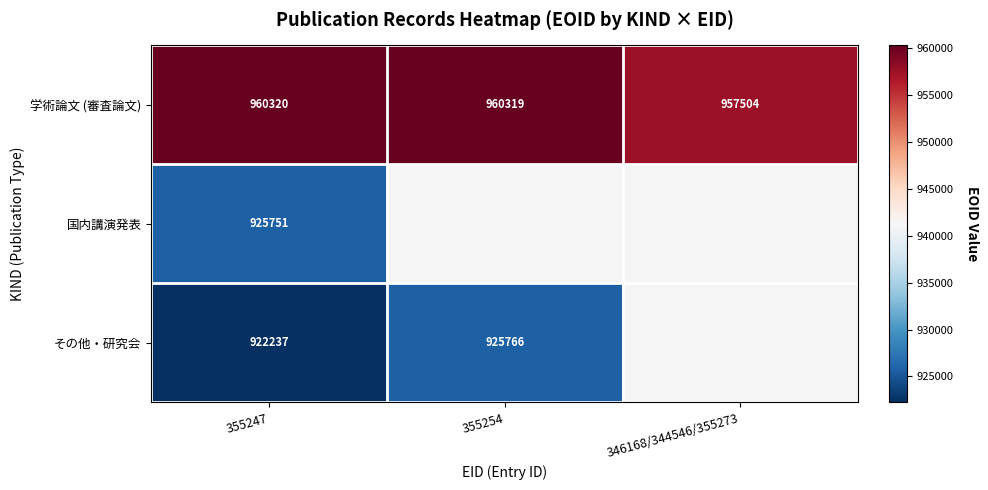

The 学術論文 (審査論文) series shows 1517840 at 346168/344546/355273. True or false?

False